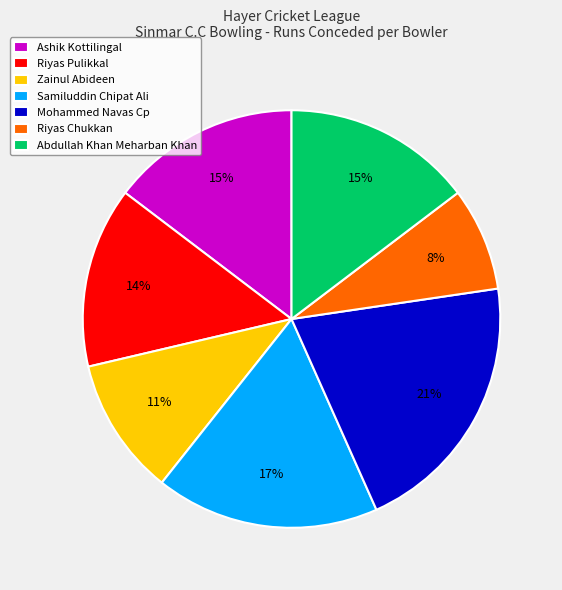

Which has a higher value, Mohammed Navas Cp or Ashik Kottilingal?

Mohammed Navas Cp